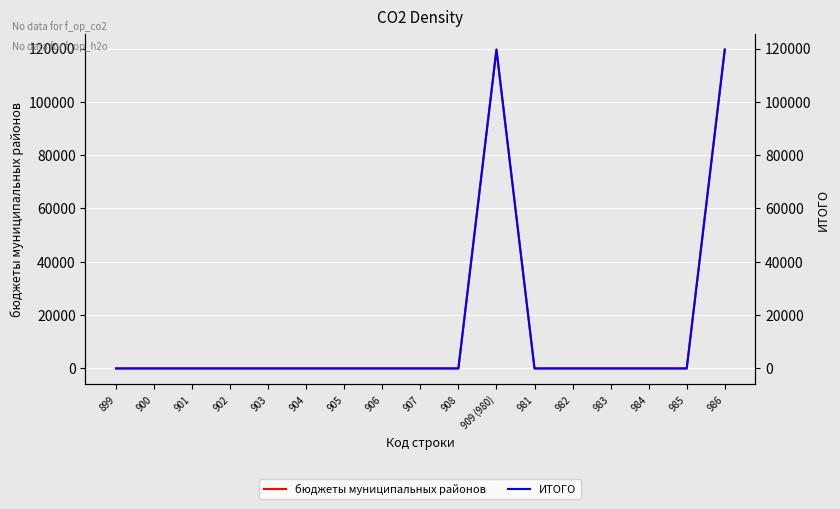

Which category has the lowest value across all series?

899